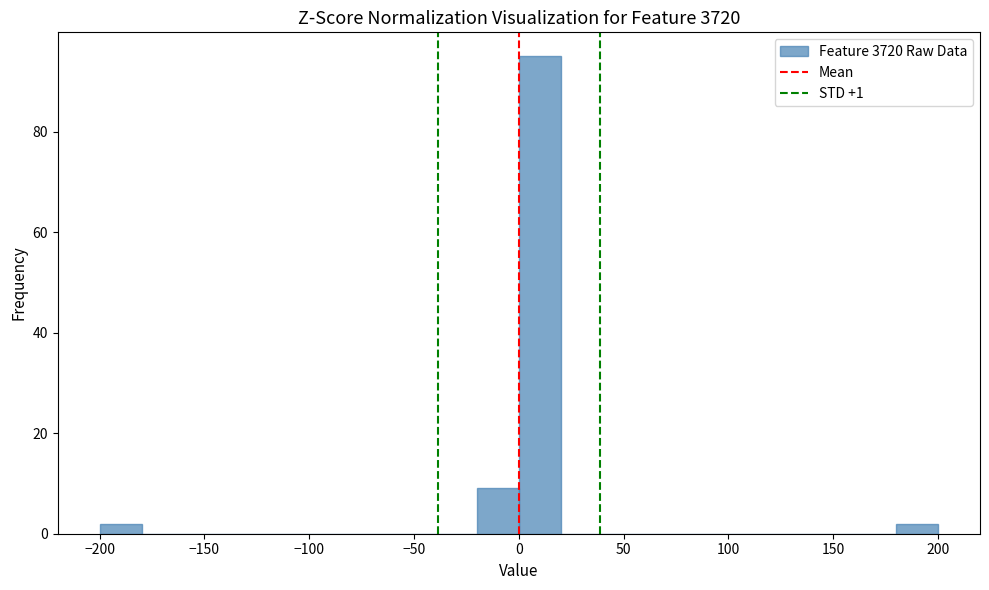

How tall is the bar that spans 0 to 20 on the x-axis? The values are not printed on the chart, so give them approximately, as read against the axis.

96